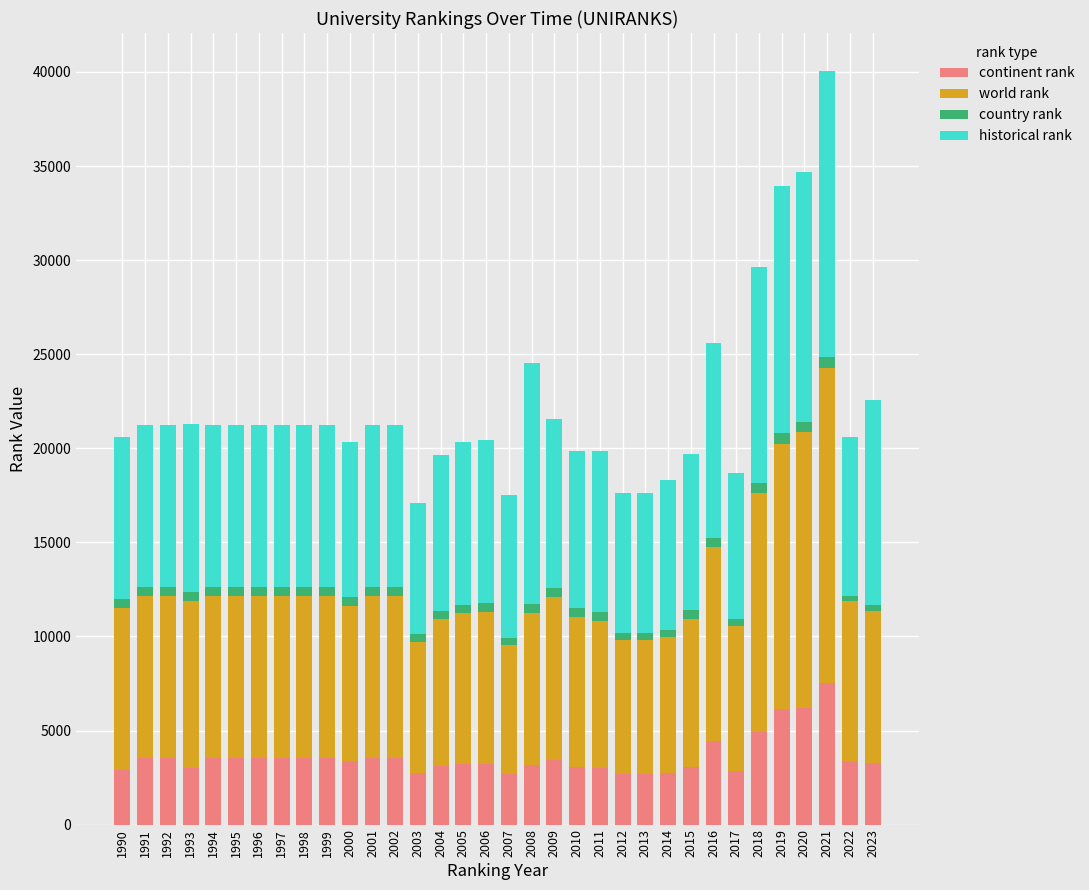

At which category is the sum across all series the highest?

2021